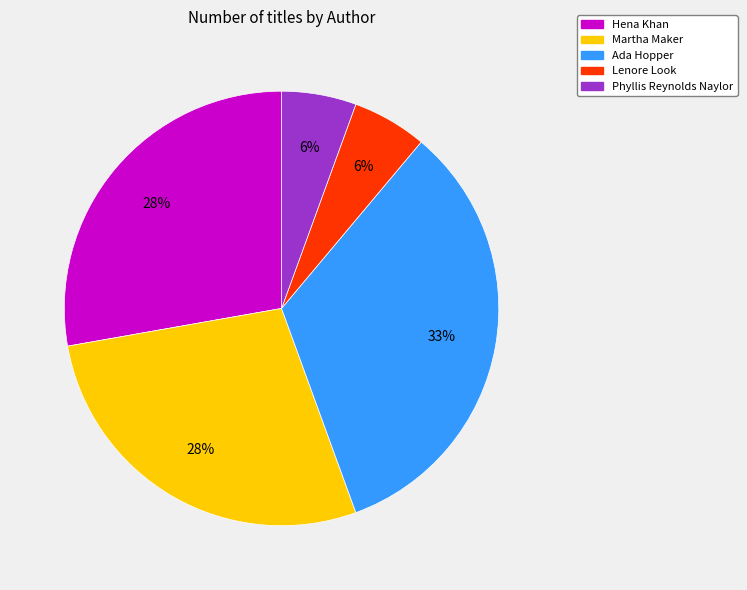

Is there a majority slice in this chart?

No